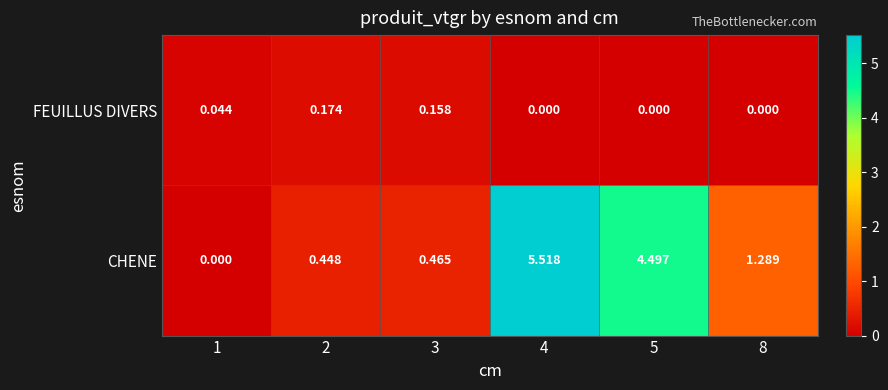

Which series has the largest total across all categories?

CHENE